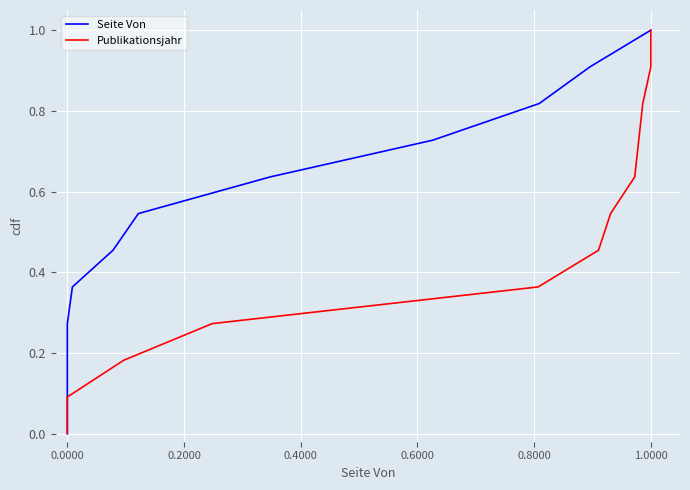

Which series has the widest spread of values?

Seite Von